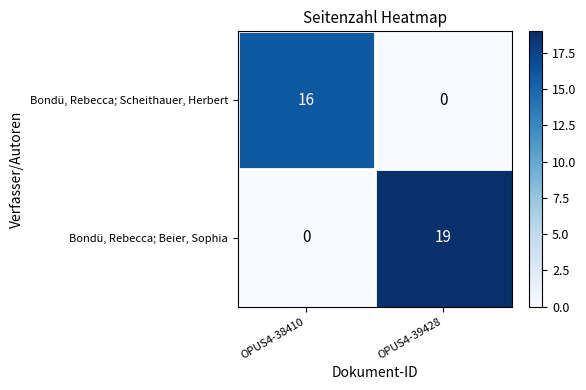

True or false: Bondü, Rebecca; Beier, Sophia has a value of 10 at OPUS4-38410.

False